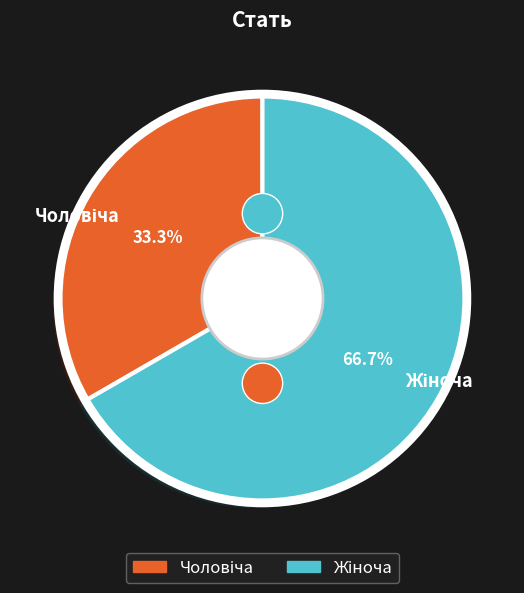

What portion of the pie excludes Чоловіча?

66.7%